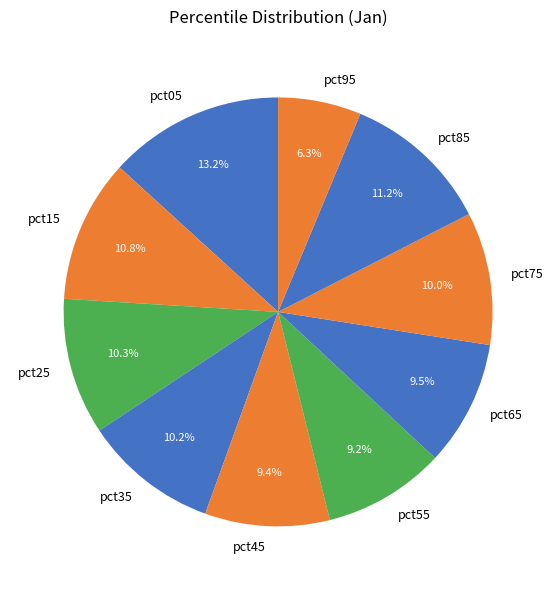

What is the smallest slice in the pie chart?

pct95